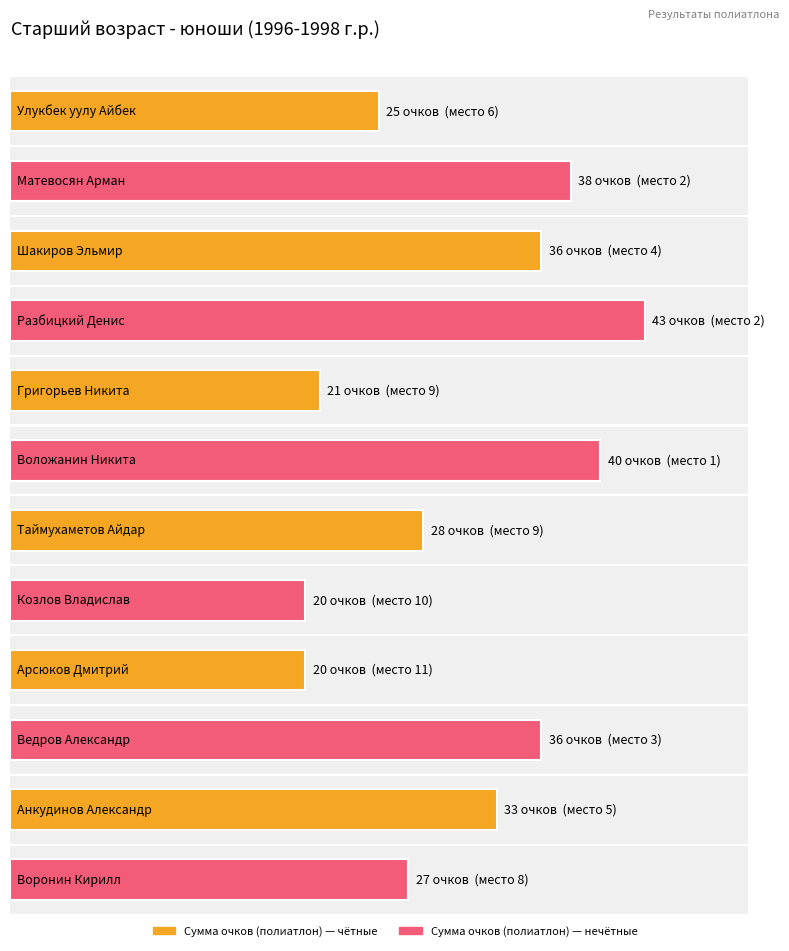

Rank the categories by value from lowest to highest.

Козлов Владислав, Арсюков Дмитрий, Григорьев Никита, Улукбек уулу Айбек, Воронин Кирилл, Таймухаметов Айдар, Анкудинов Александр, Шакиров Эльмир, Ведров Александр, Матевосян Арман, Воложанин Никита, Разбицкий Денис